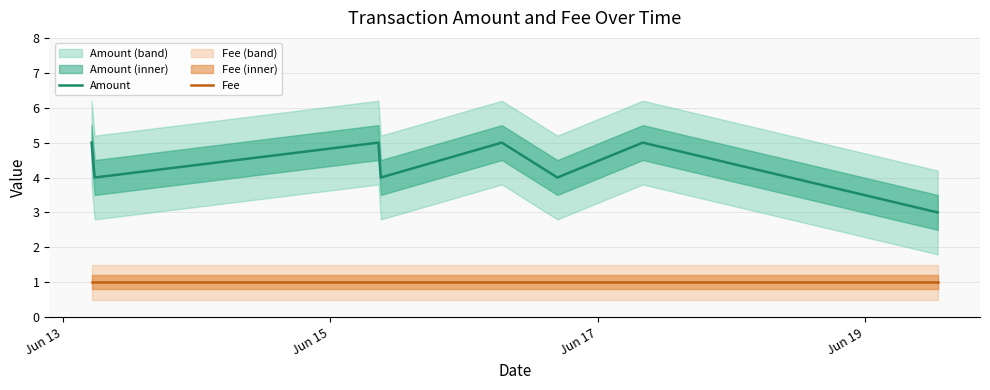

True or false: Fee and Amount cross at least once.

False